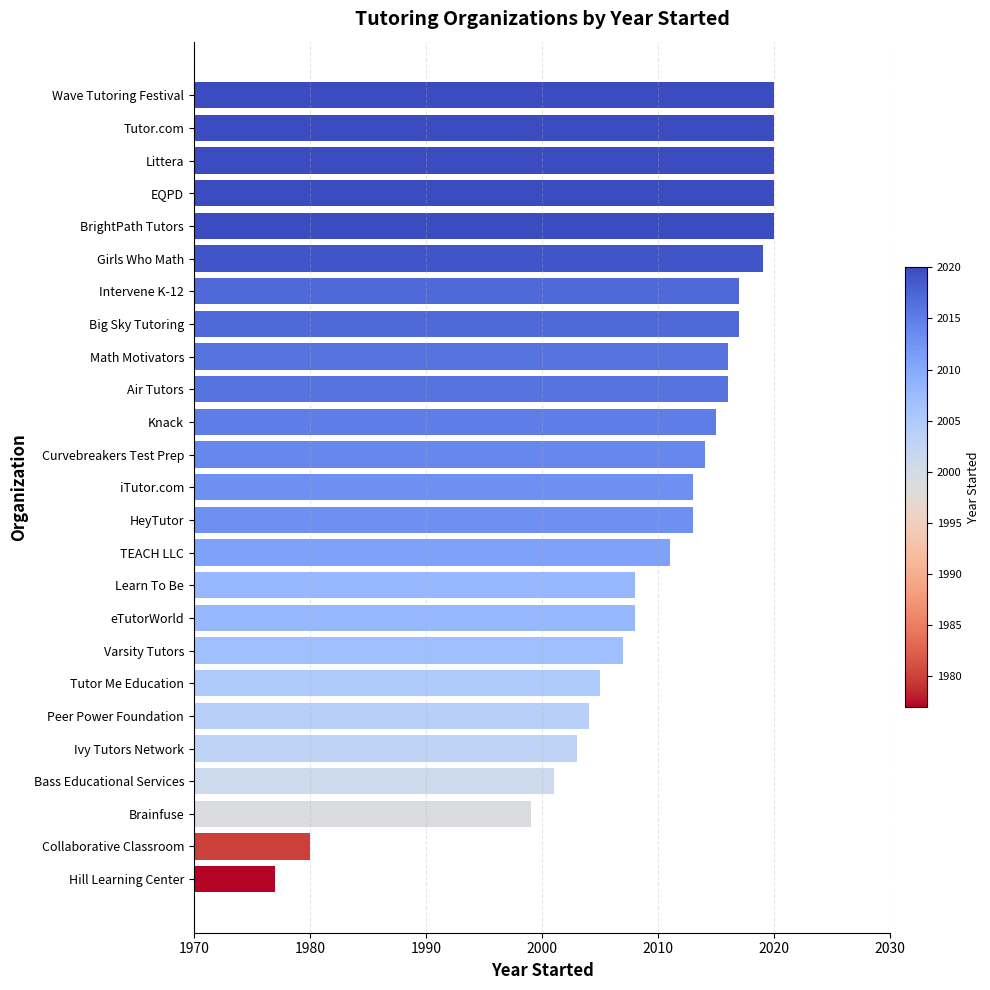

Where is the data nearest to the value 1998?

Brainfuse